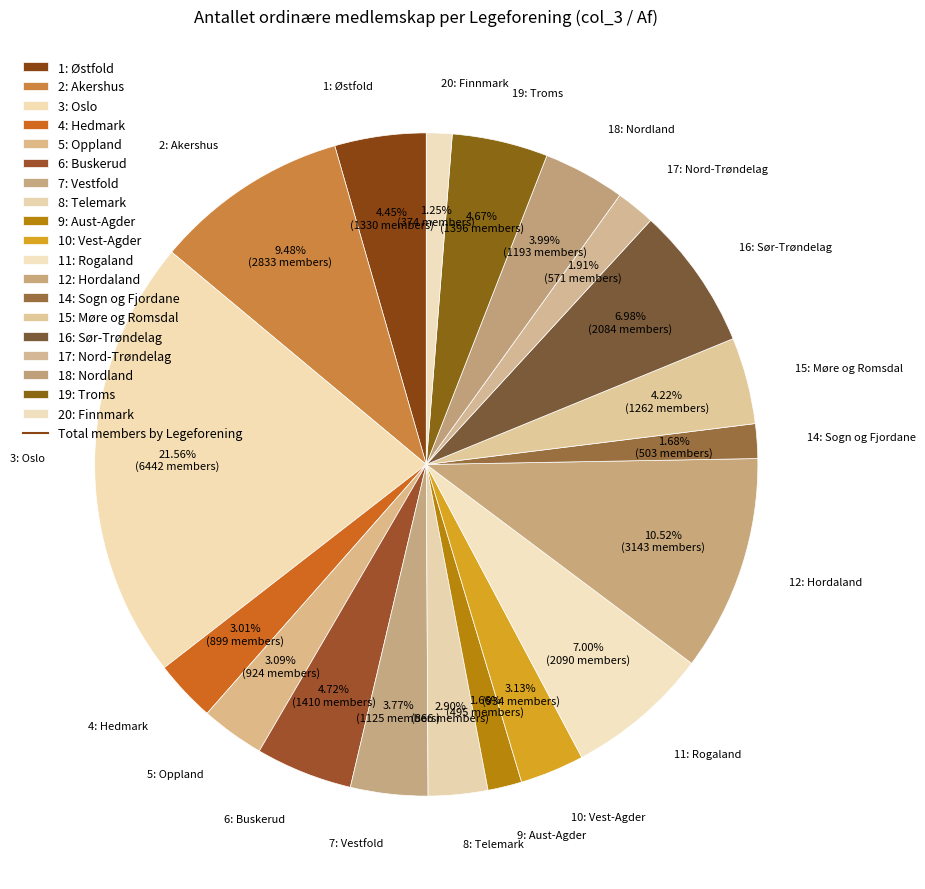

What percentage is NOT represented by 14: Sogn og Fjordane?

98.3%